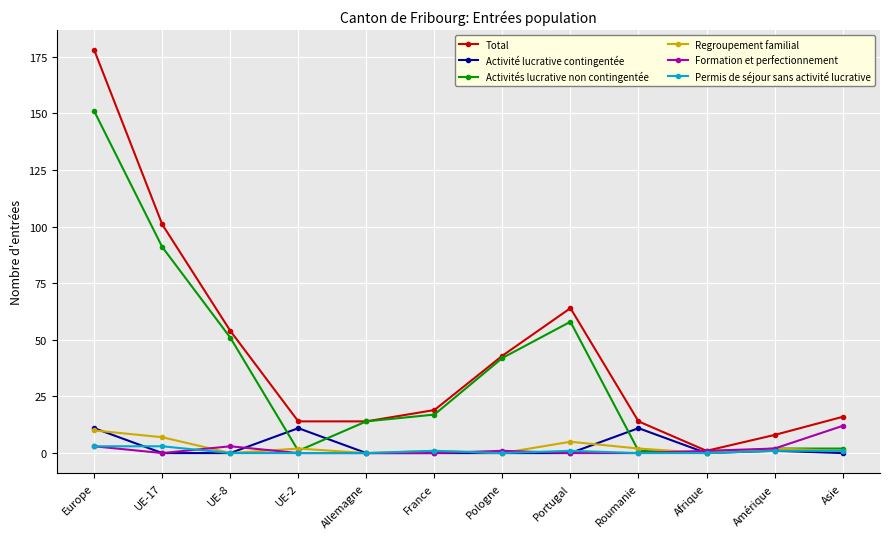

What is the difference between the second highest and minimum values in the Activité lucrative contingentée series?

11